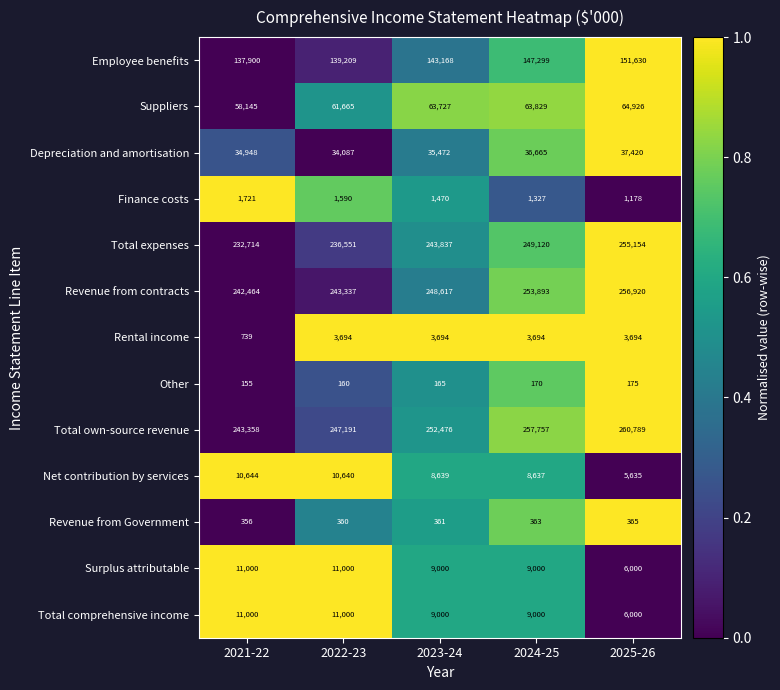

Which label corresponds to the smallest value in the chart?

2021-22